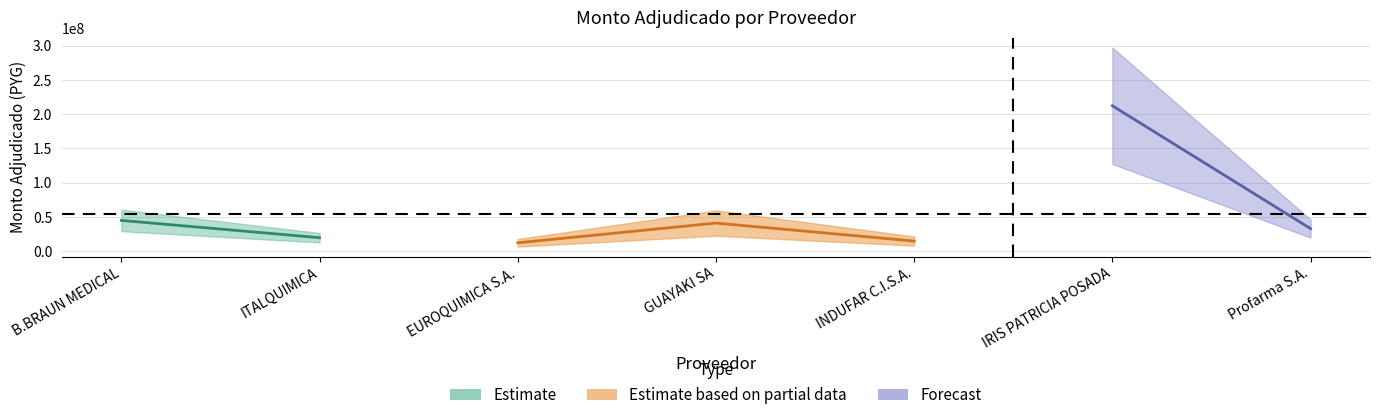

Where is the data nearest to the value 112280802?

B.BRAUN MEDICAL